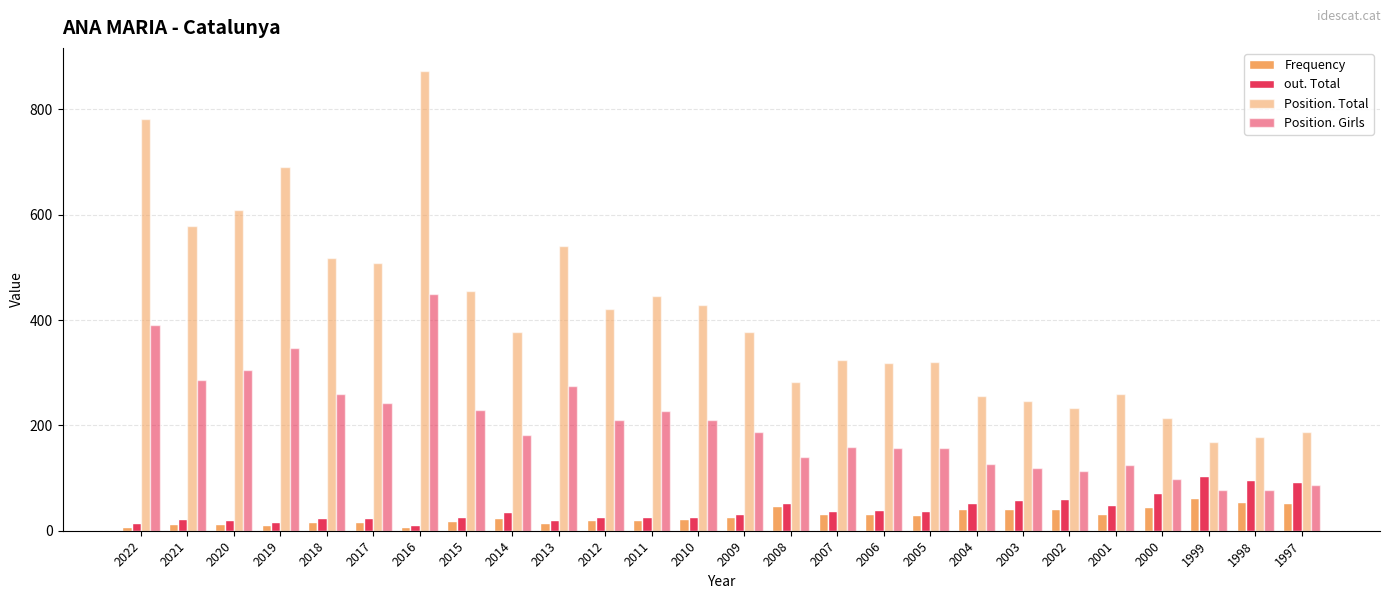

What is the smallest value displayed?

7